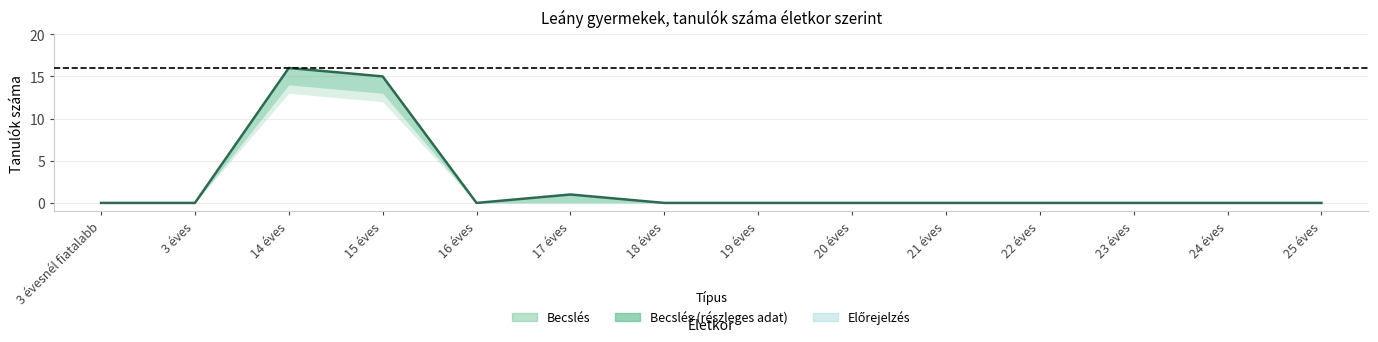

How many interior local peaks (higher than both neighbors) does the data have?

2